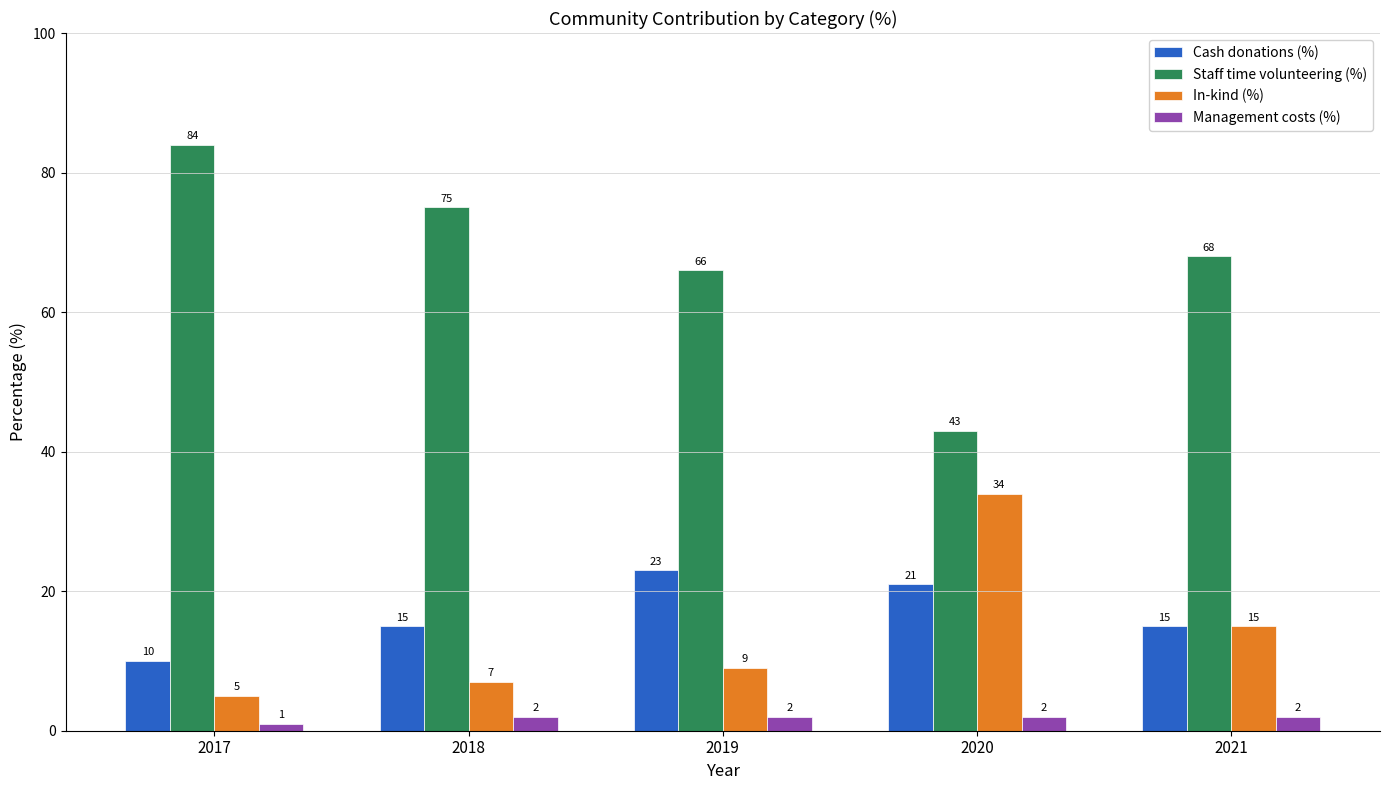

At which label is Management costs (%) closest to 1?

2017